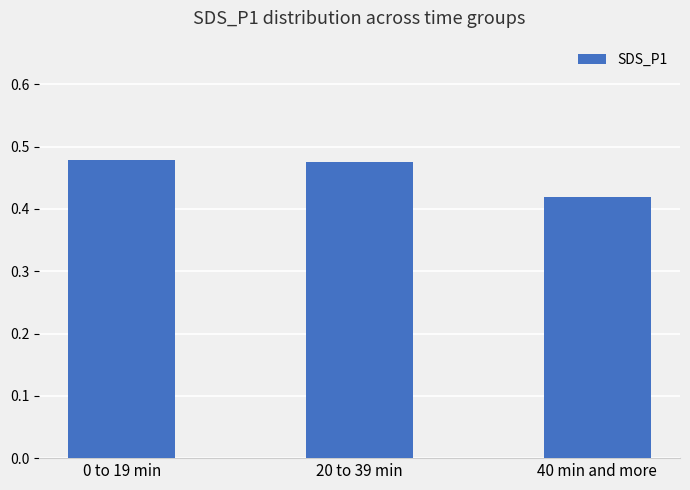

What is the label of the 2nd bar from the right?

20 to 39 min